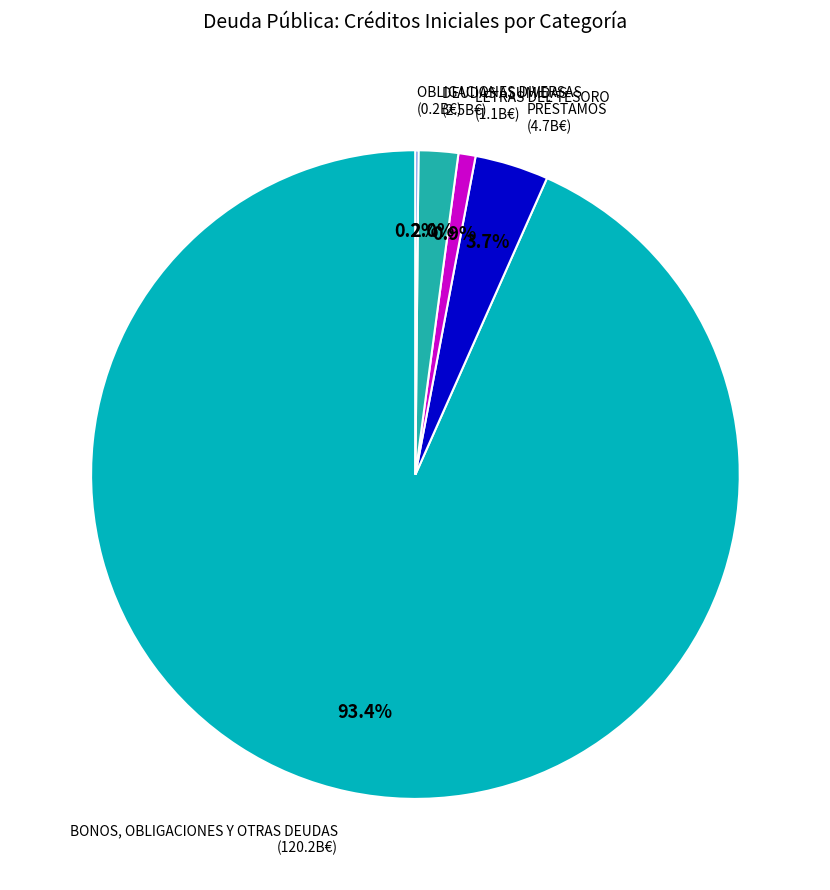

Does BONOS, OBLIGACIONES Y OTRAS DEUDAS represent more than half of the total?

Yes